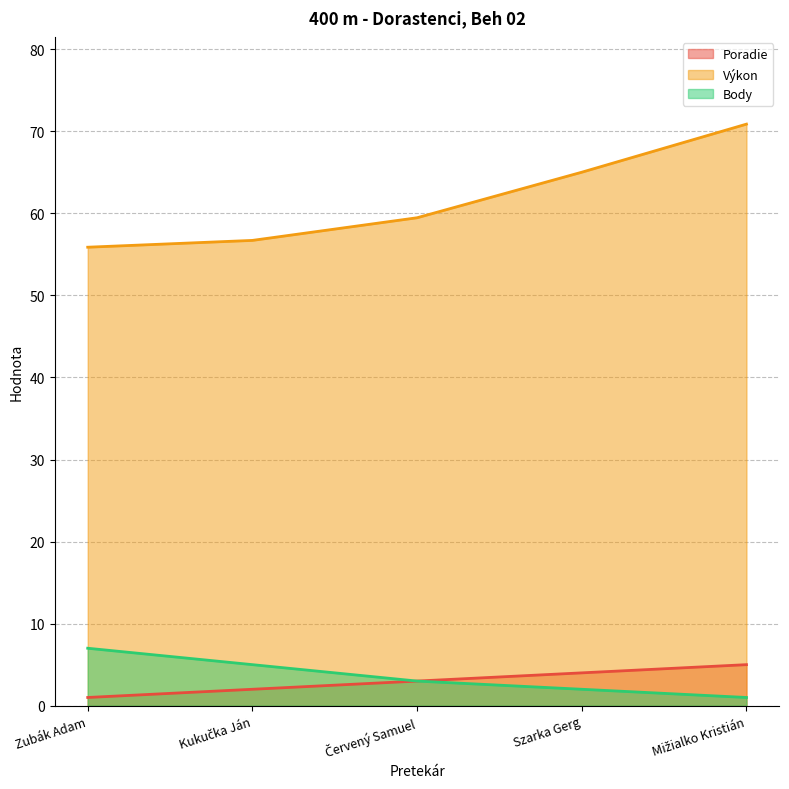

Where is Výkon nearest to the value 63?

Szarka Gerg